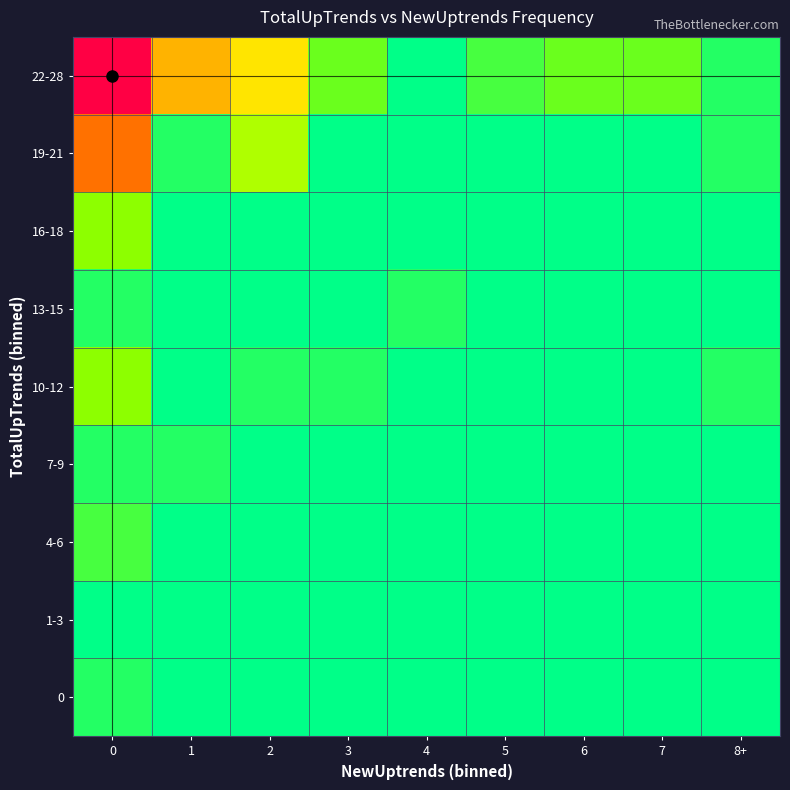

What is the difference between the highest and lowest values at 2?

9